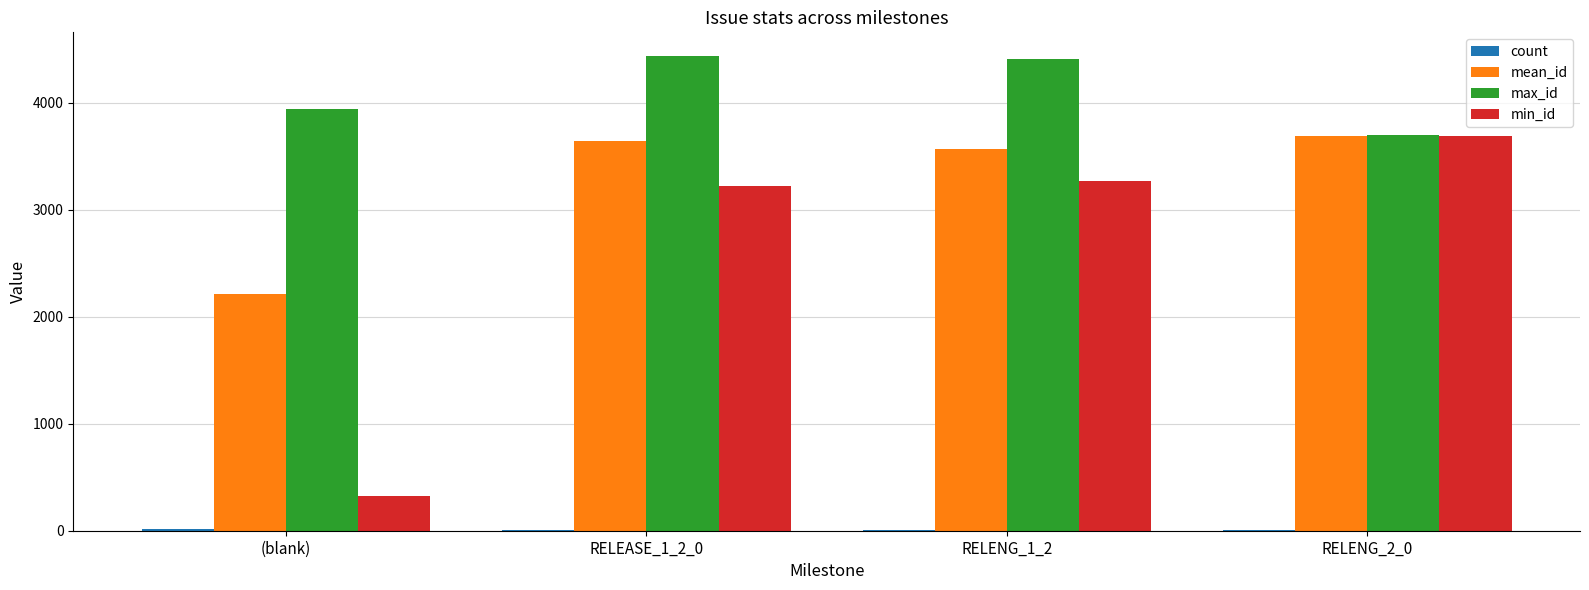

At which label does min_id reach its peak?

RELENG_2_0